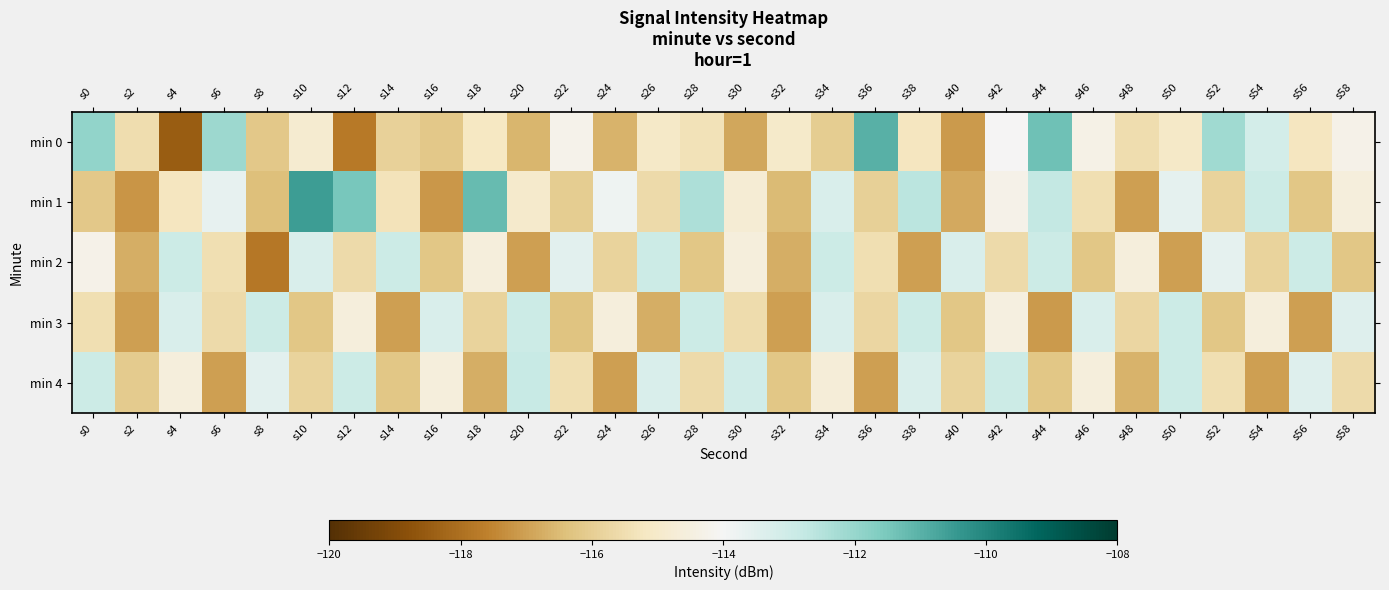

At how many categories does at least one series exceed -115?

29